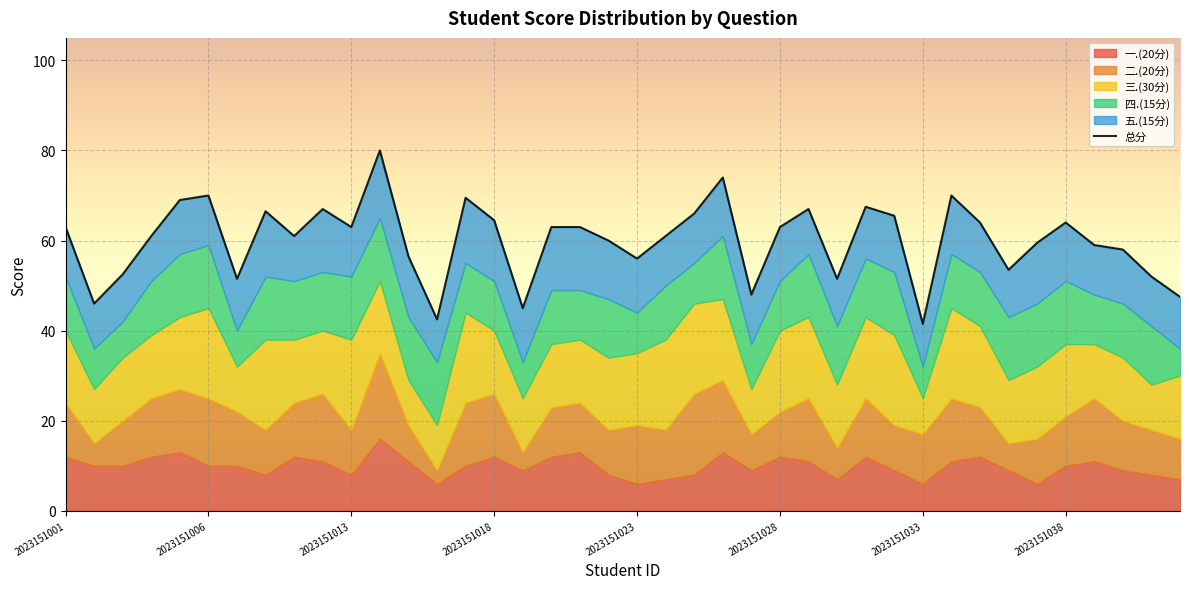

Is it true that 总分 equals 42.5 at 2023151016?

True